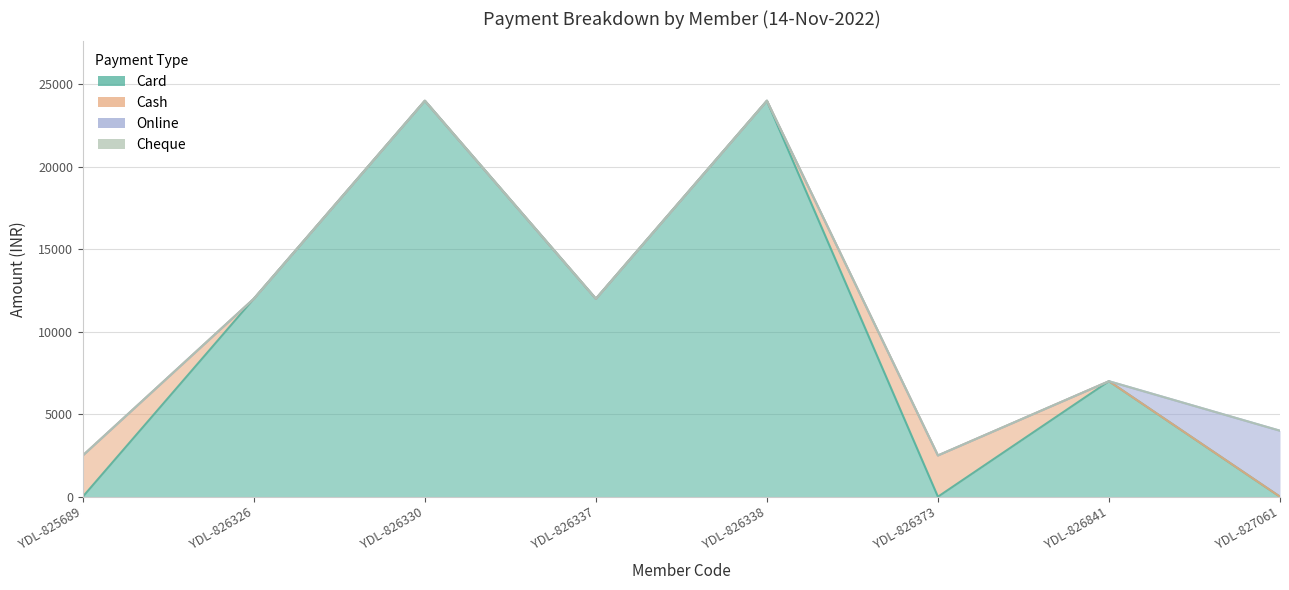

True or false: Cash and Cheque intersect in this chart.

False